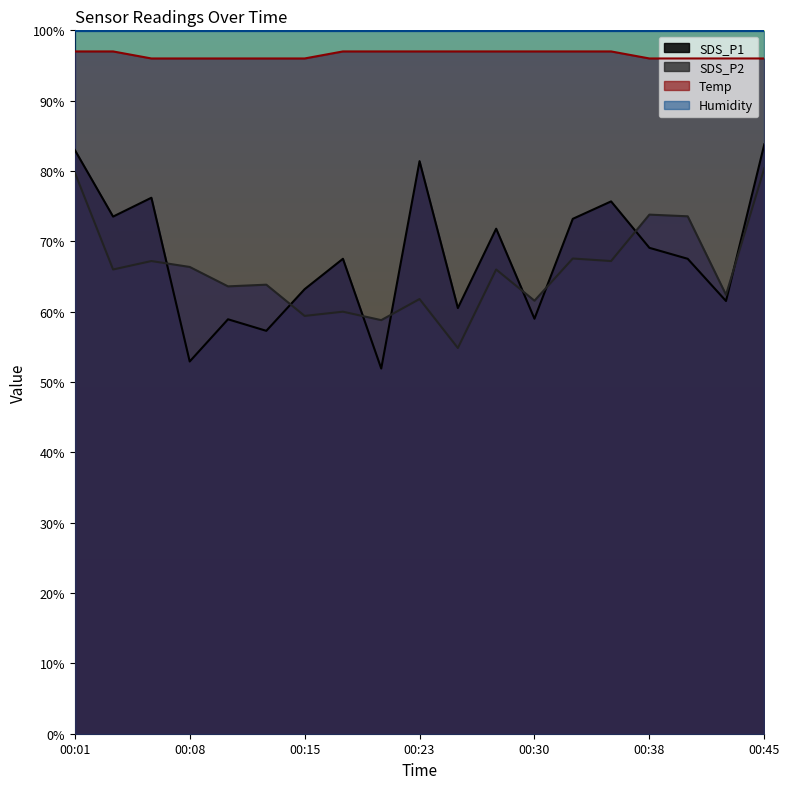

At which category does SDS_P2 reach its first local peak?

00:05